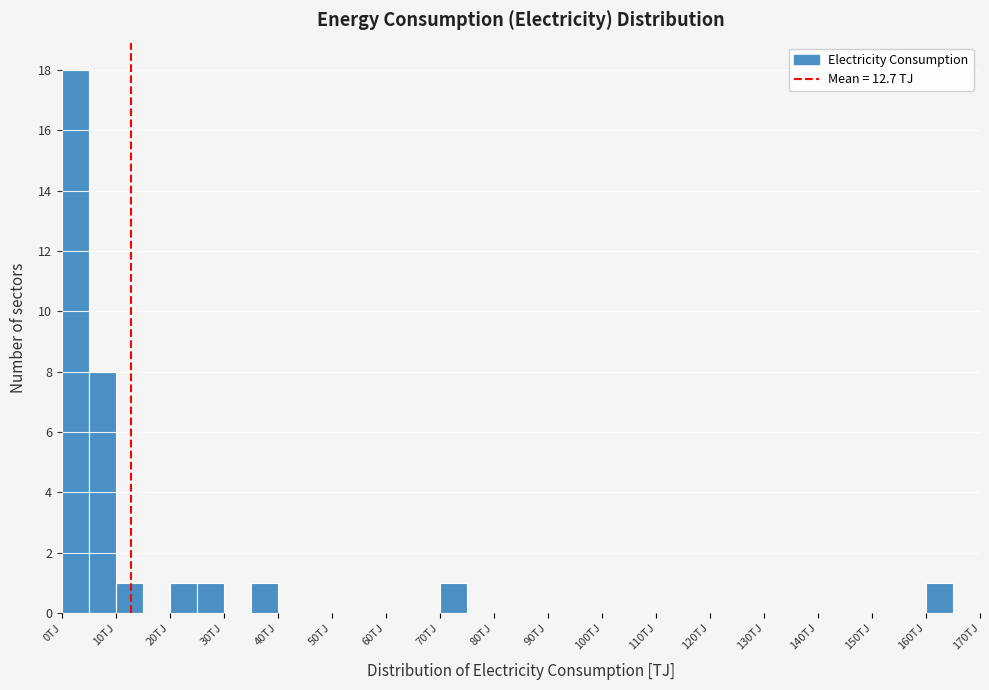

What is the height of the bar covering 70 to 75 on the x-axis? The values are not printed on the chart, so give them approximately, as read against the axis.

1